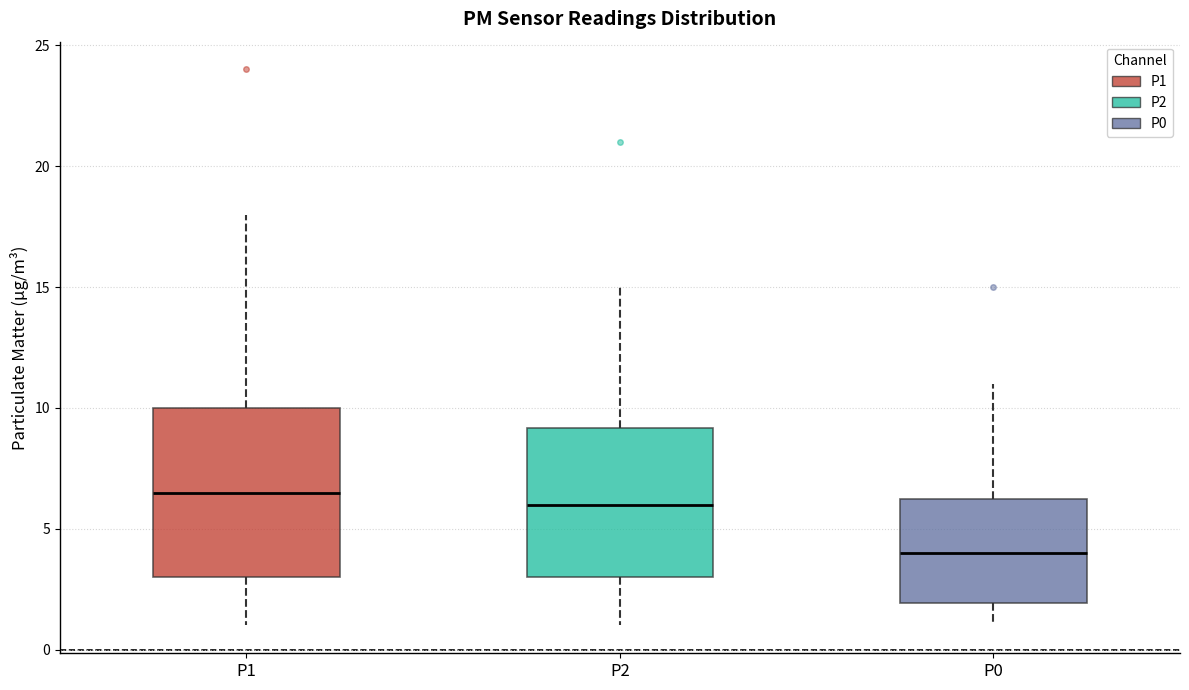

Reading left to right, read every box against the y-axis: the position of its median line, the range the box covers, and the ends of its whiskers. The values are not printed on the chart, so give them approximately, as read against the axis.

P1: median 6.5, box 3.0 to 10.0, whiskers 1.0 to 18.0
P2: median 6.0, box 3.0 to 9.0, whiskers 1.0 to 15.0
P0: median 4.0, box 2.0 to 6.5, whiskers 1.0 to 11.0